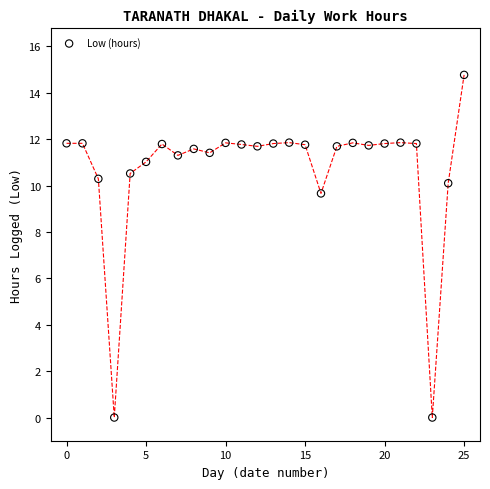

What is the range of Y values (max minus min)?

14.8